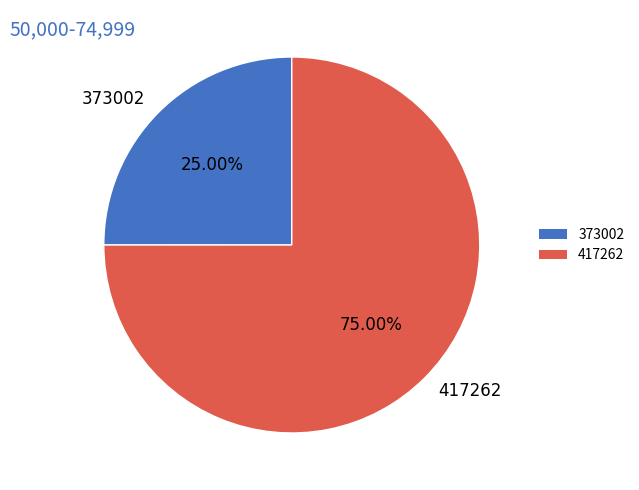

Which slice is the largest?

417262